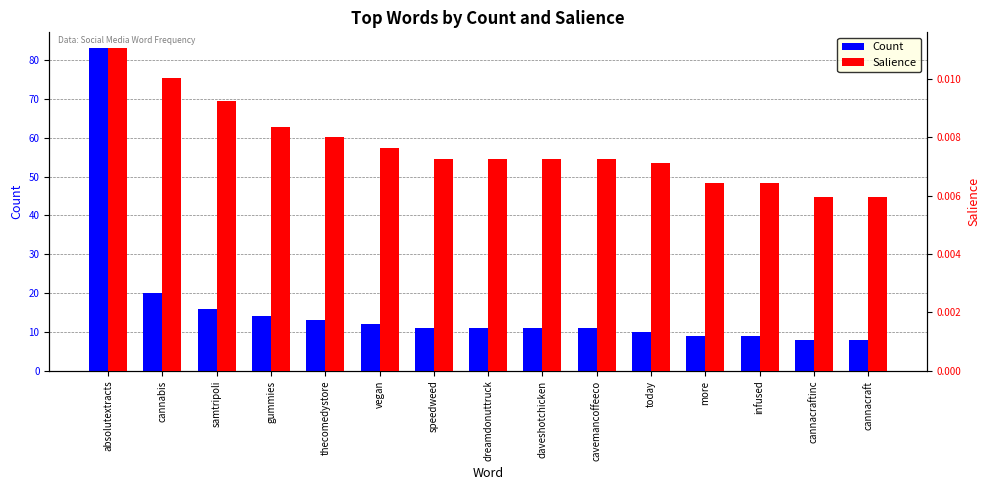

Where is Salience nearest to the value 0?

cannacraftinc